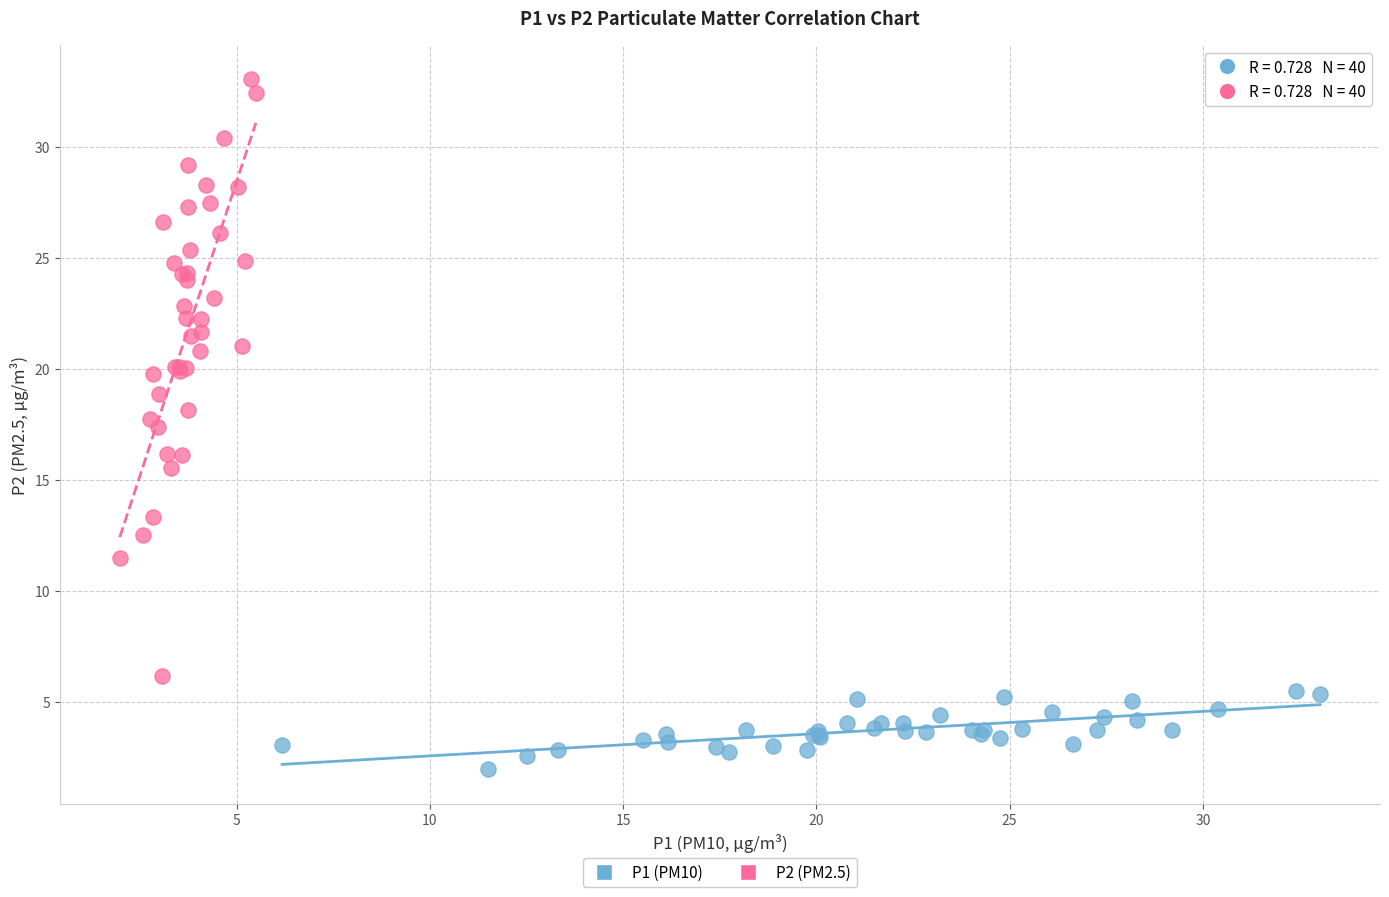

Which series reaches the minimum Y coordinate?

P1 (PM10)